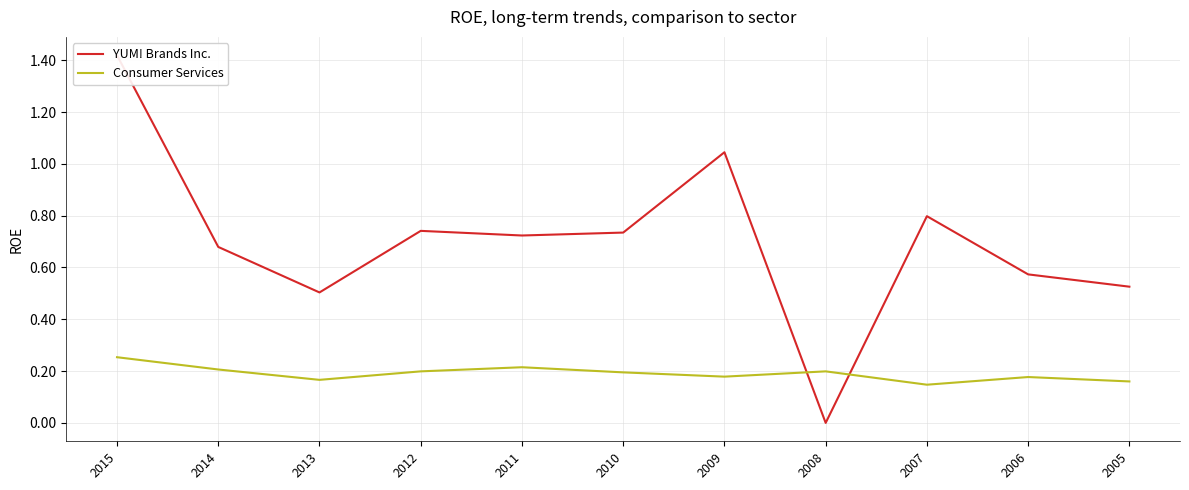

Read the Consumer Services value at 2012.

0.2